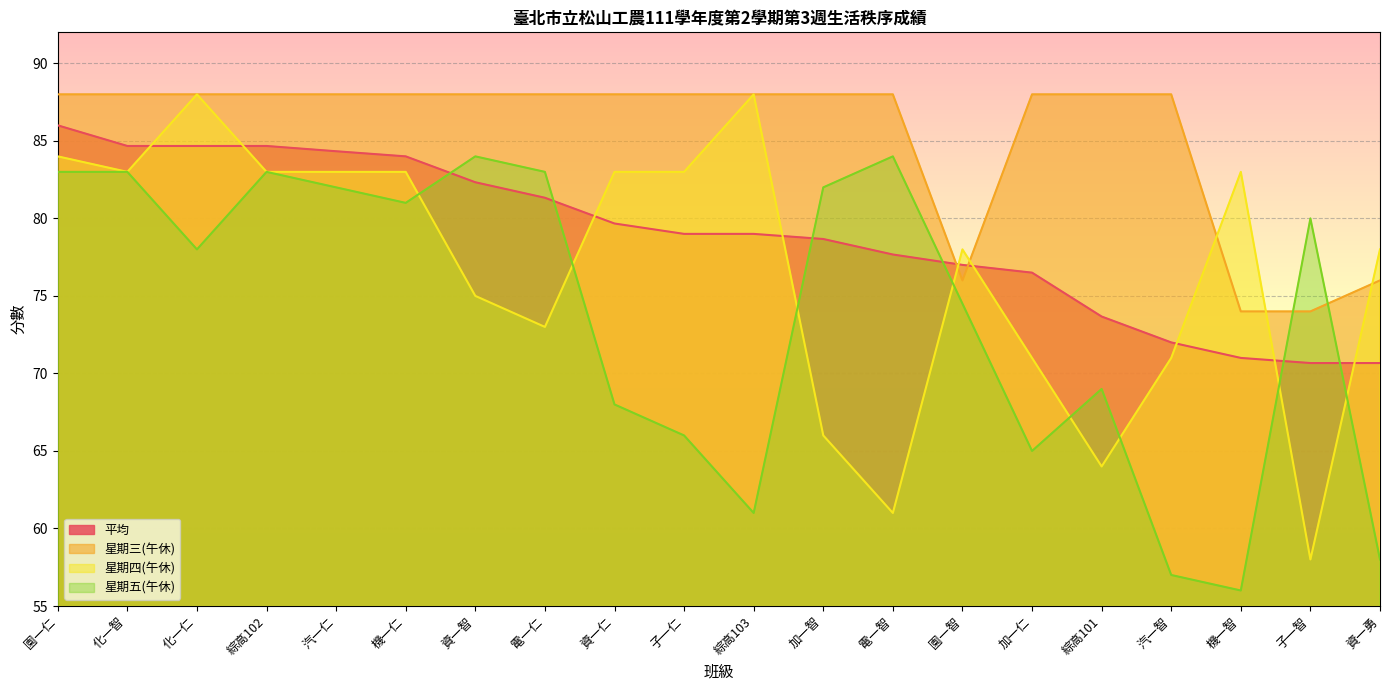

What is the spread (max minus min) of values at 電一智?

27.0